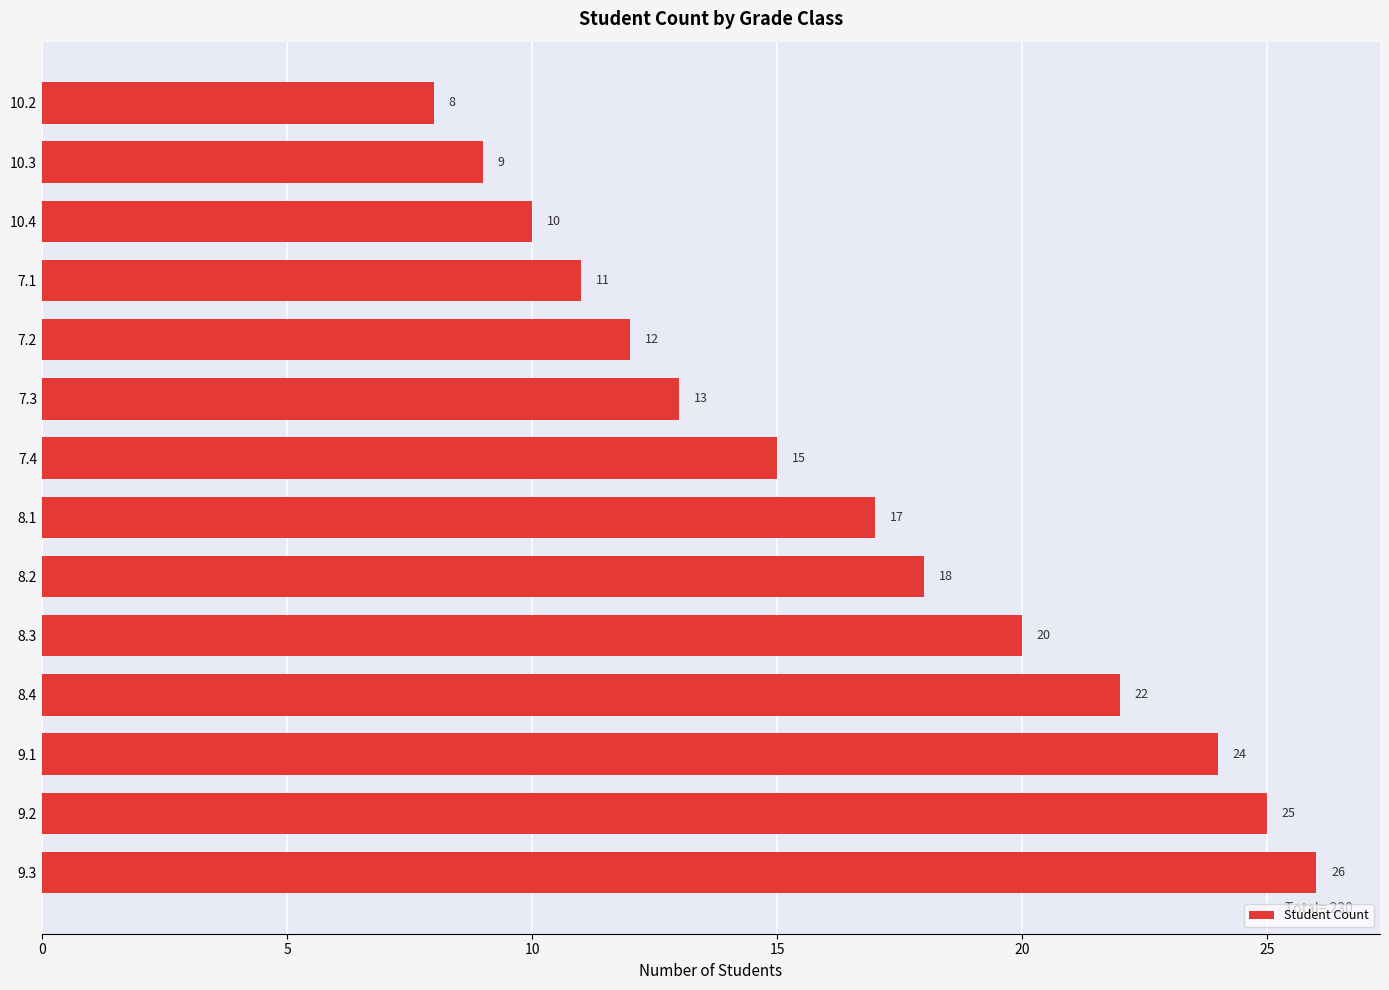

Which category has the lowest value across all series?

10.2